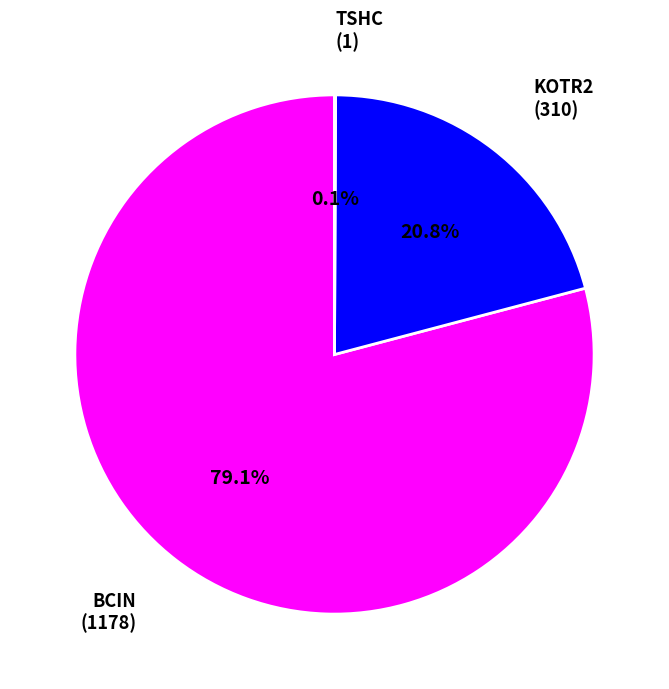

Is there any slice that represents more than half of the pie?

Yes